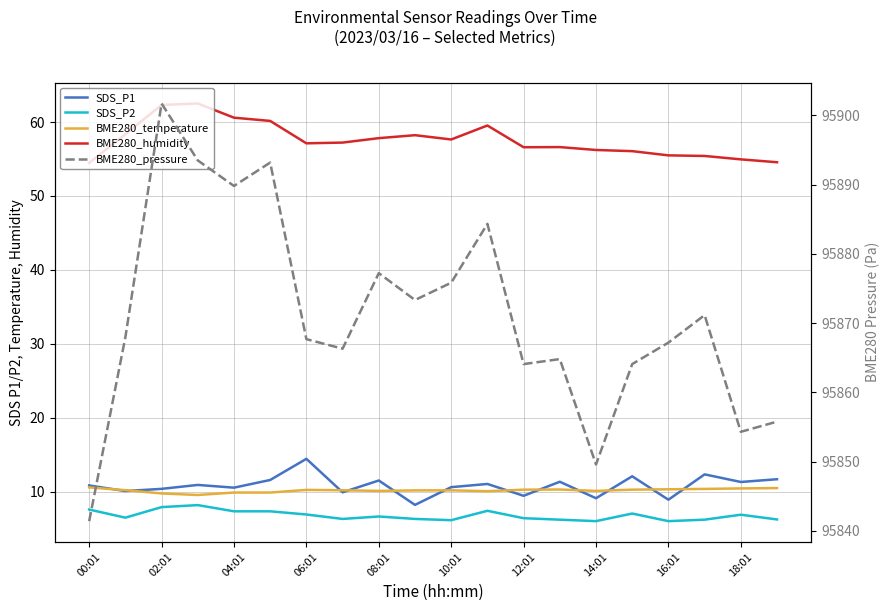

Which series has the widest spread of values?

BME280_pressure